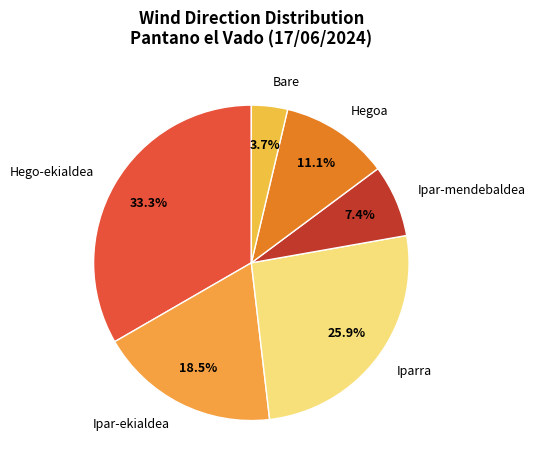

Is there a majority slice in this chart?

No